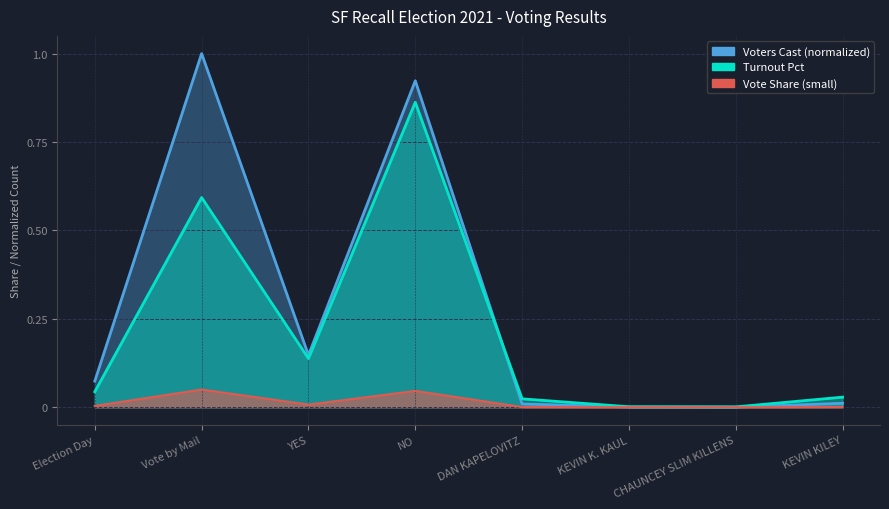

The value of Turnout Pct at DAN KAPELOVITZ is 0.0. True or false?

False